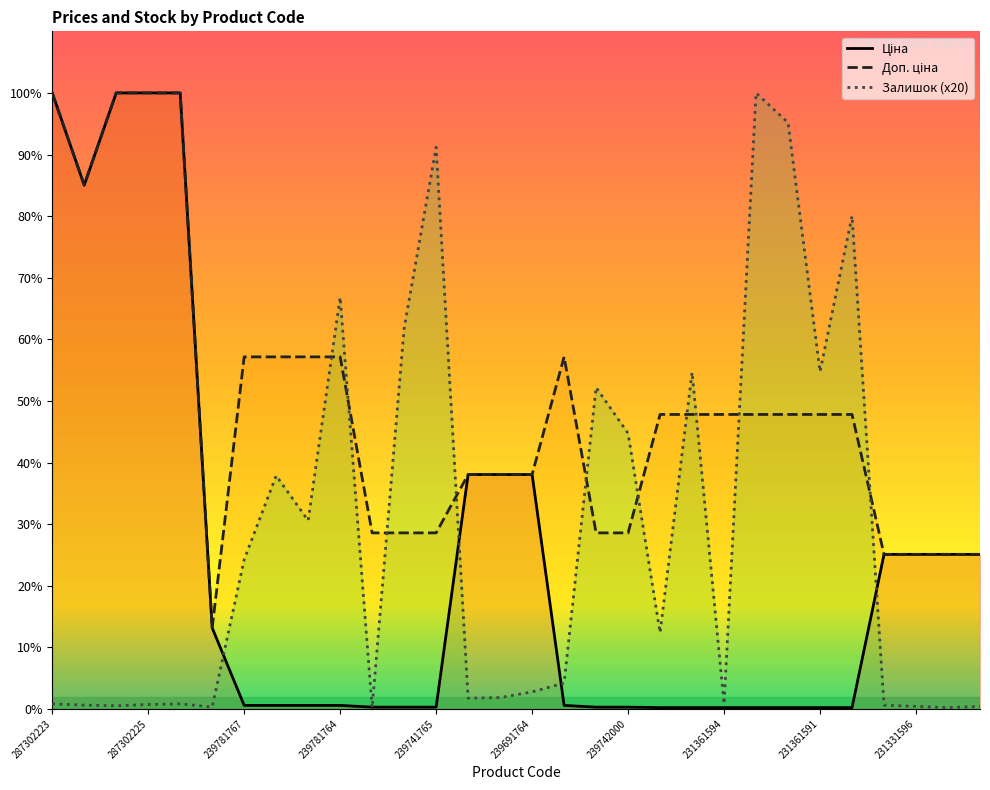

Between 239781766 and 231361593, which is larger?

239781766